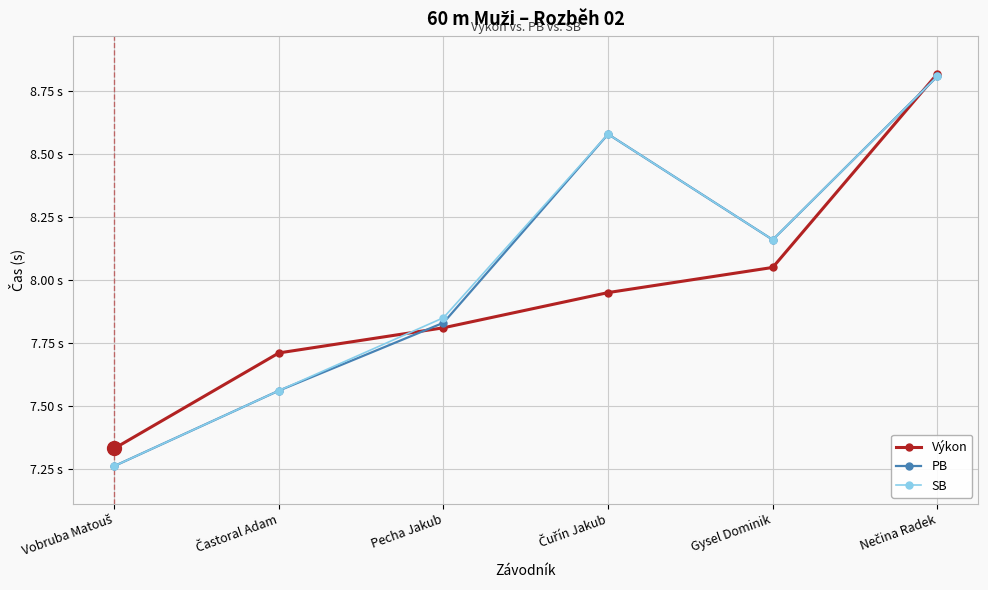

What is the label of the 3rd point from the right?

Čuřín Jakub